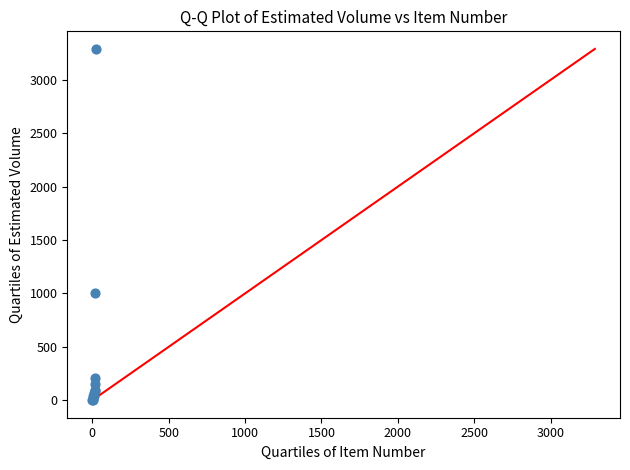

What Y value in the scatter plot is closest to 1646?

1005